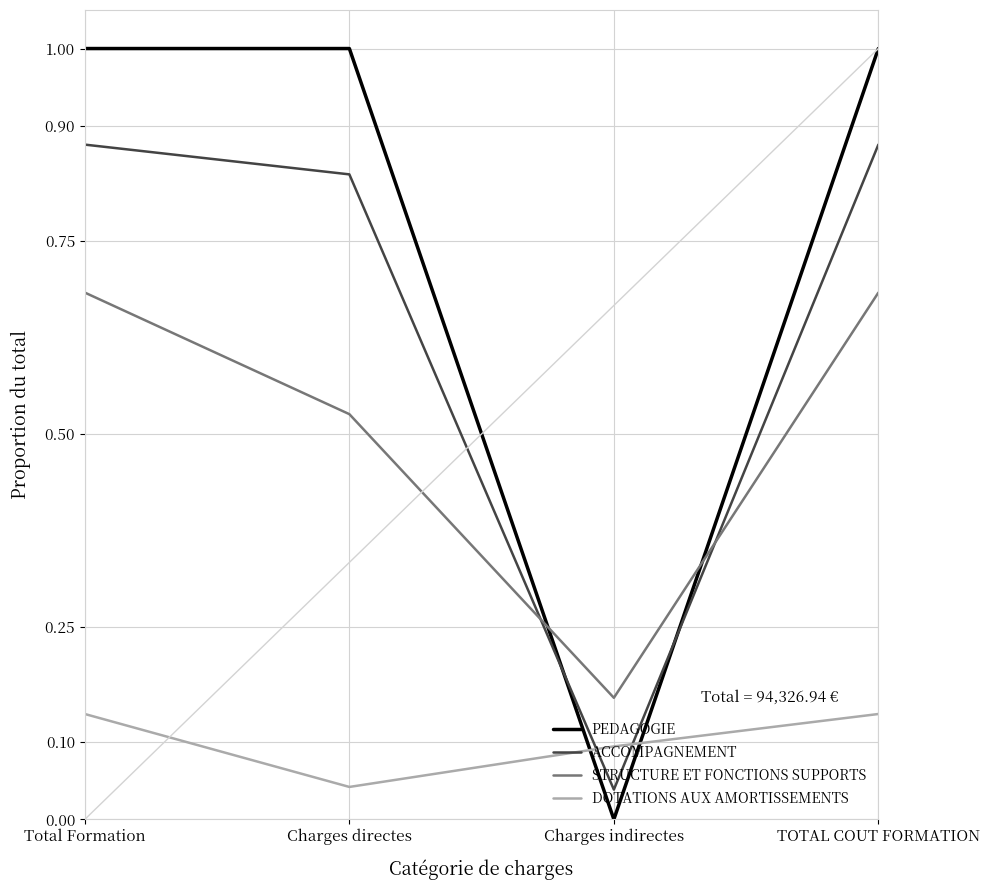

Rank the series at Charges directes from highest to lowest value.

PEDAGOGIE, ACCOMPAGNEMENT, STRUCTURE ET FONCTIONS SUPPORTS, DOTATIONS AUX AMORTISSEMENTS